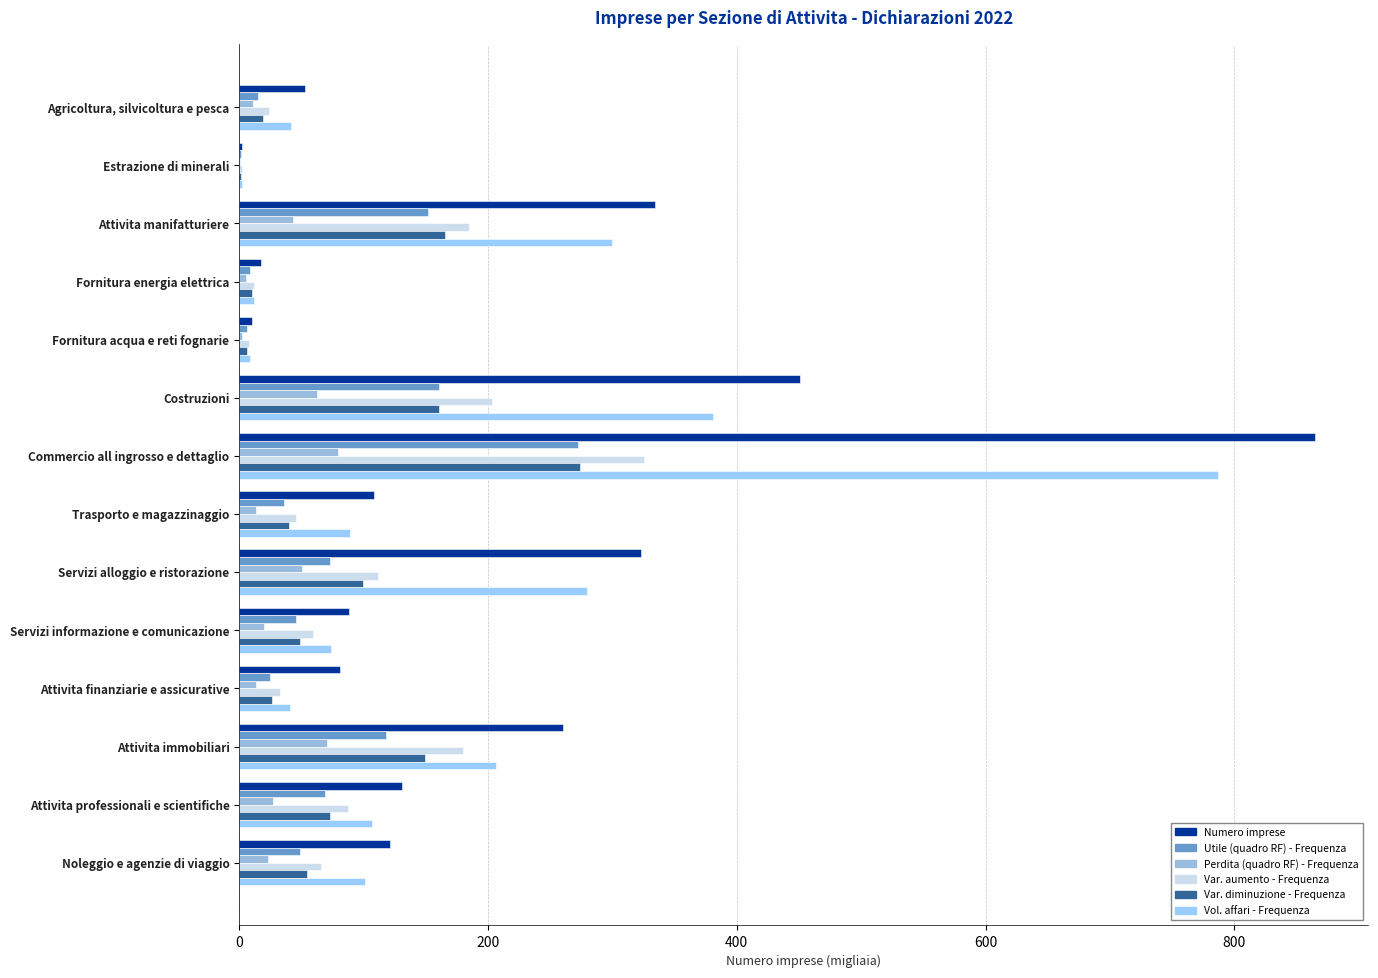

Which series has the widest spread of values?

Numero imprese